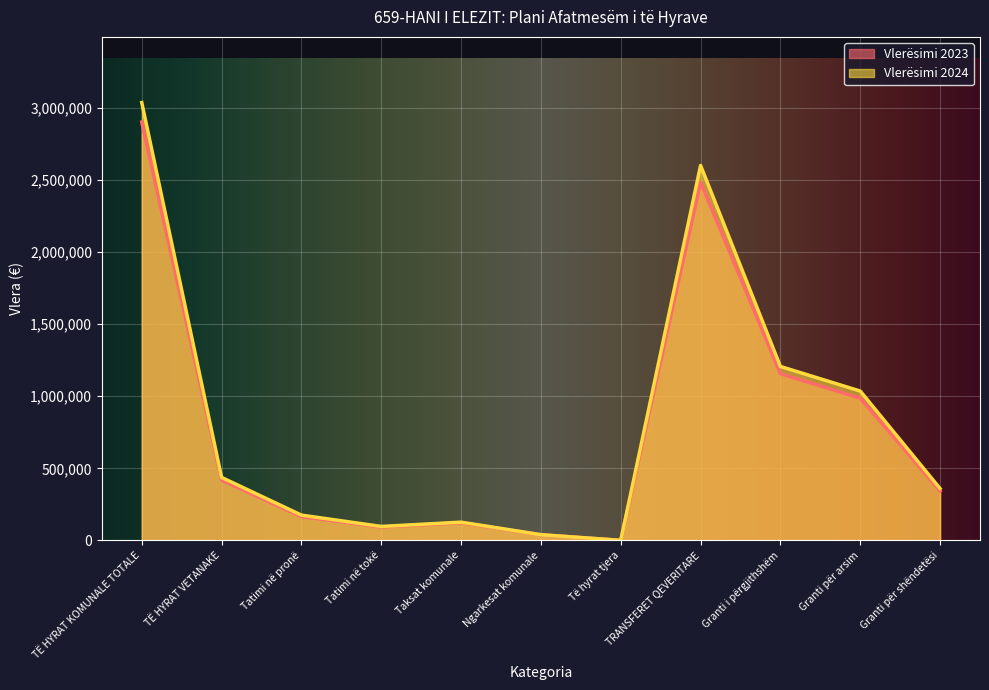

In Vlerësimi 2023, how many points are lower than both neighbors (excluding endpoints)?

2